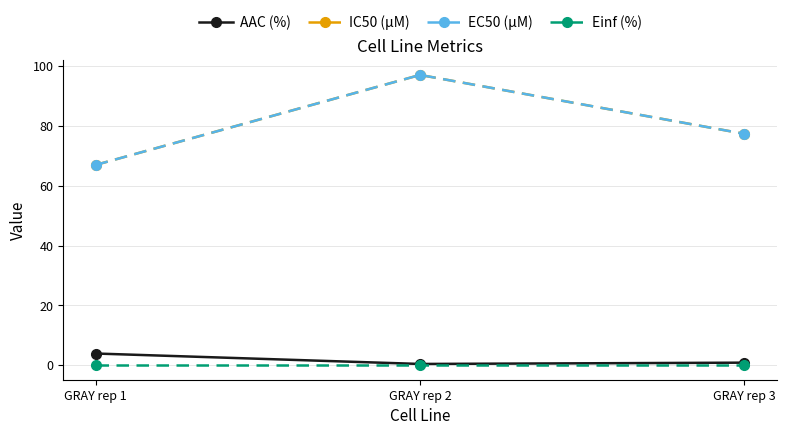

List the series in order of their peak value, highest first.

IC50 (µM), EC50 (µM), AAC (%), Einf (%)